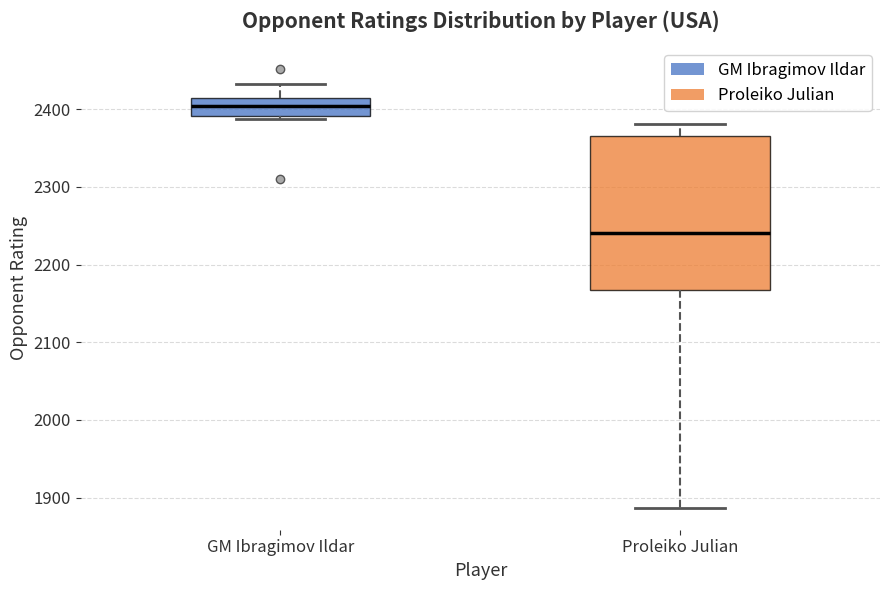

Which box's median line is the lowest?

Proleiko Julian